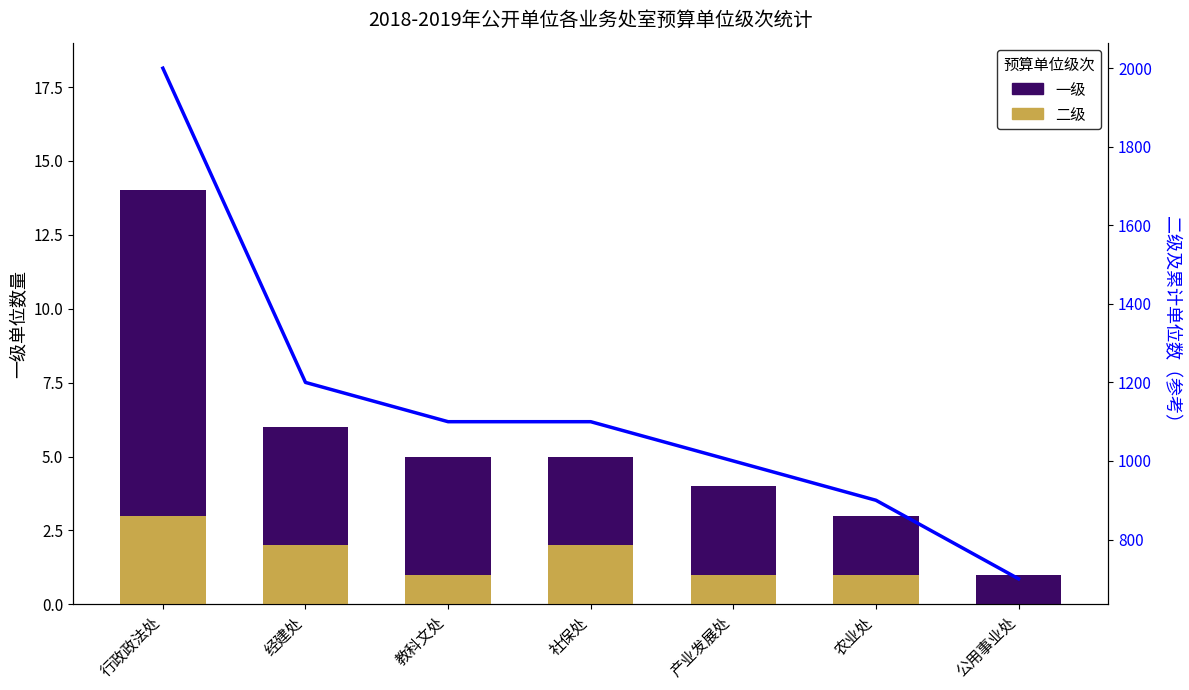

Reading left to right, extract all data points from this chart.

一级: 14	6	5	5	4	3	1
二级: 3	2	1	2	1	1	0
累计单位数（参考）: 2000	1200	1100	1100	1000	900	700